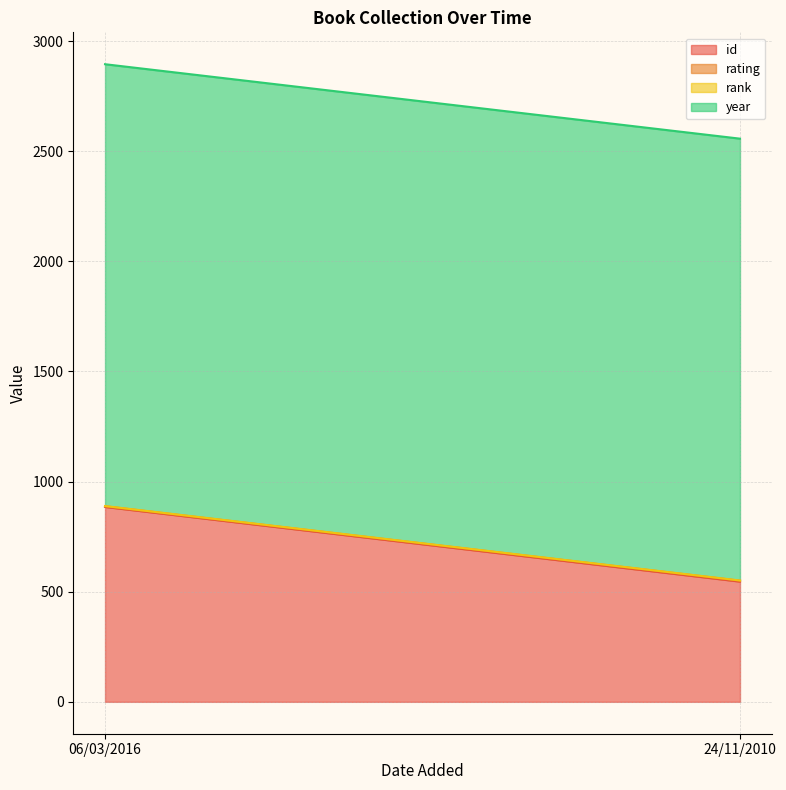

Which has a higher value, 24/11/2010 or 06/03/2016?

06/03/2016